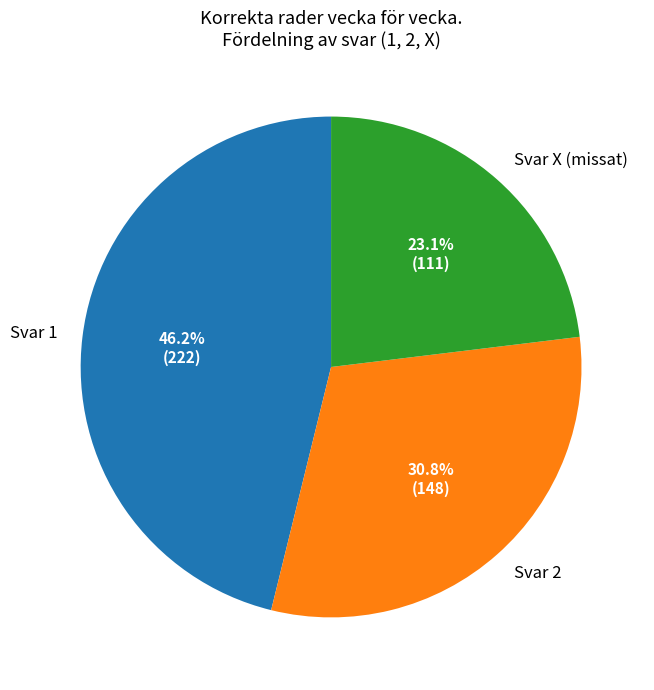

Which slice is the largest?

Svar 1